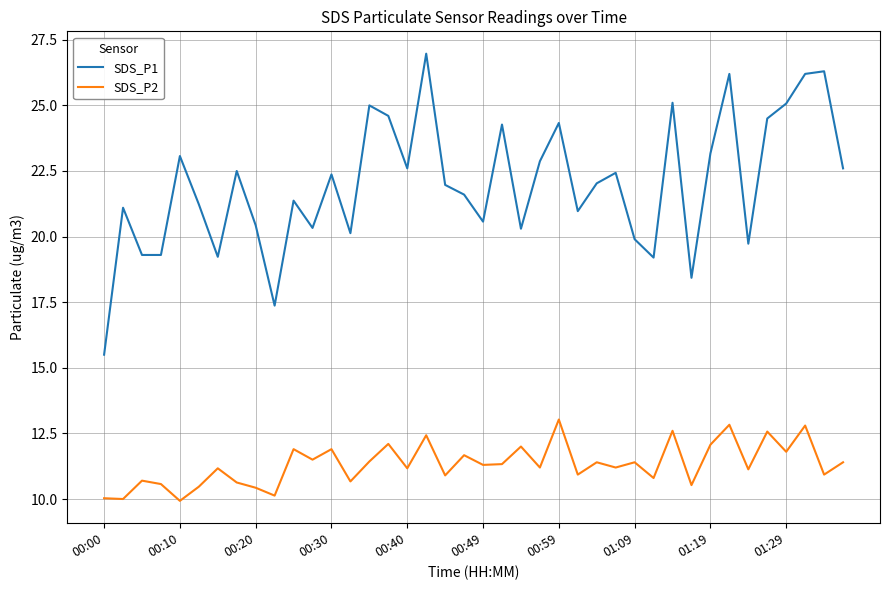

Which series has the largest total across all categories?

SDS_P1